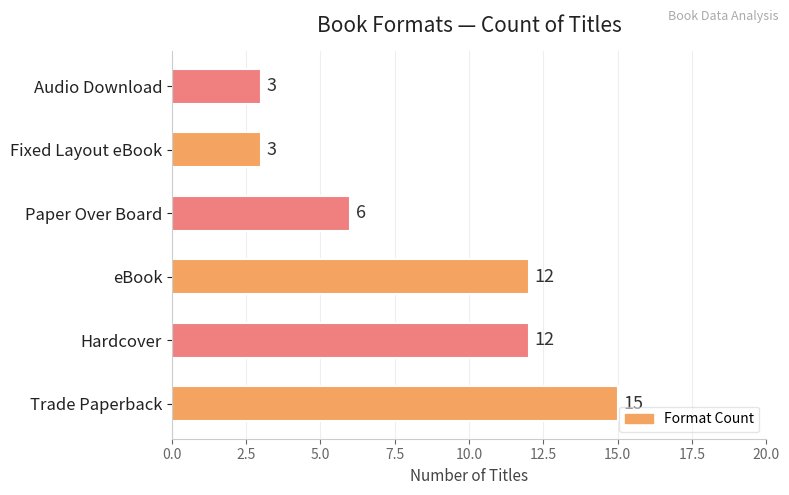

Is it true that the value at Fixed Layout eBook is 3?

True